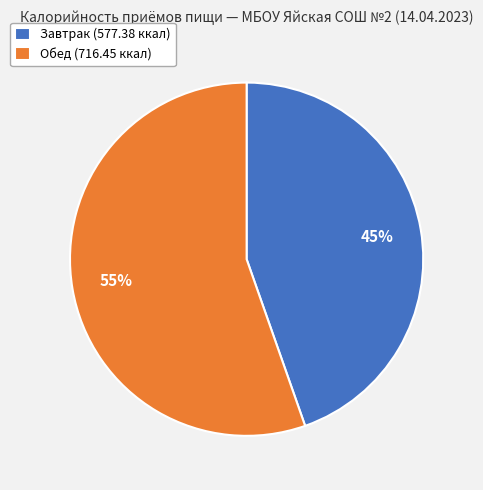

Is there any slice that represents more than half of the pie?

Yes